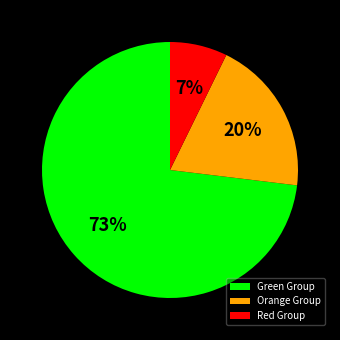

Do Red Group and Green Group together represent more than half of the pie?

Yes